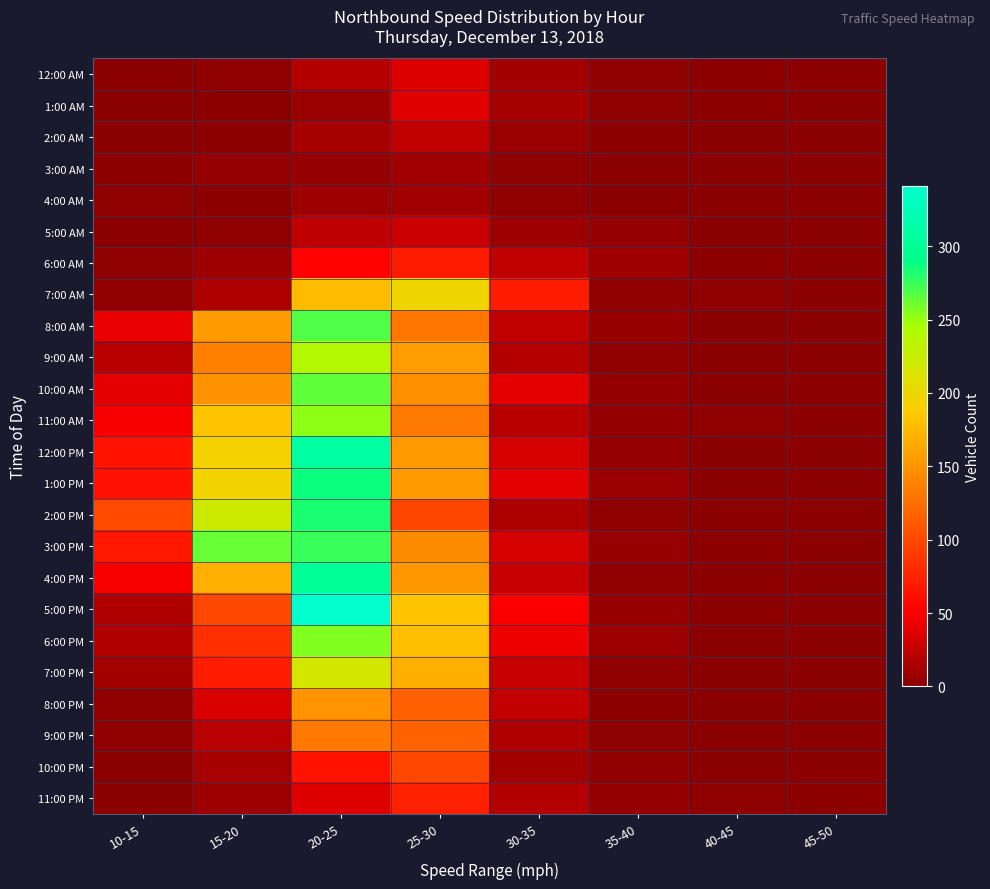

Reading left to right, extract all data points from this chart.

12:00 AM: 10-15=0	15-20=2	20-25=19	25-30=36	30-35=11	35-40=2	40-45=1	45-50=0
1:00 AM: 10-15=0	15-20=1	20-25=7	25-30=38	30-35=13	35-40=2	40-45=1	45-50=0
2:00 AM: 10-15=0	15-20=1	20-25=12	25-30=24	30-35=7	35-40=1	40-45=0	45-50=0
3:00 AM: 10-15=1	15-20=5	20-25=5	25-30=10	30-35=2	35-40=0	40-45=0	45-50=0
4:00 AM: 10-15=2	15-20=1	20-25=8	25-30=10	30-35=3	35-40=0	40-45=0	45-50=0
5:00 AM: 10-15=0	15-20=2	20-25=23	25-30=28	30-35=8	35-40=5	40-45=0	45-50=0
6:00 AM: 10-15=2	15-20=8	20-25=52	25-30=70	30-35=24	35-40=9	40-45=1	45-50=0
7:00 AM: 10-15=3	15-20=16	20-25=177	25-30=198	30-35=70	35-40=3	40-45=3	45-50=0
8:00 AM: 10-15=42	15-20=155	20-25=269	25-30=131	30-35=24	35-40=6	40-45=0	45-50=0
9:00 AM: 10-15=21	15-20=137	20-25=238	25-30=156	30-35=19	35-40=3	40-45=0	45-50=0
10:00 AM: 10-15=40	15-20=149	20-25=265	25-30=148	30-35=40	35-40=4	40-45=0	45-50=0
11:00 AM: 10-15=49	15-20=183	20-25=253	25-30=133	30-35=21	35-40=4	40-45=2	45-50=0
12:00 PM: 10-15=64	15-20=194	20-25=309	25-30=154	30-35=33	35-40=5	40-45=0	45-50=0
1:00 PM: 10-15=62	15-20=196	20-25=287	25-30=155	30-35=39	35-40=7	40-45=0	45-50=0
2:00 PM: 10-15=101	15-20=222	20-25=283	25-30=98	30-35=15	35-40=2	40-45=0	45-50=0
3:00 PM: 10-15=67	15-20=263	20-25=275	25-30=145	30-35=33	35-40=6	40-45=1	45-50=0
4:00 PM: 10-15=49	15-20=169	20-25=301	25-30=152	30-35=26	35-40=3	40-45=1	45-50=0
5:00 PM: 10-15=16	15-20=100	20-25=341	25-30=183	30-35=50	35-40=6	40-45=1	45-50=0
6:00 PM: 10-15=17	15-20=83	20-25=256	25-30=179	30-35=44	35-40=8	40-45=0	45-50=0
7:00 PM: 10-15=11	15-20=70	20-25=218	25-30=168	30-35=27	35-40=3	40-45=0	45-50=0
8:00 PM: 10-15=3	15-20=35	20-25=150	25-30=116	30-35=25	35-40=1	40-45=0	45-50=0
9:00 PM: 10-15=3	15-20=21	20-25=132	25-30=117	30-35=16	35-40=2	40-45=0	45-50=0
10:00 PM: 10-15=0	15-20=12	20-25=64	25-30=99	30-35=11	35-40=3	40-45=0	45-50=0
11:00 PM: 10-15=0	15-20=8	20-25=37	25-30=73	30-35=18	35-40=4	40-45=2	45-50=1